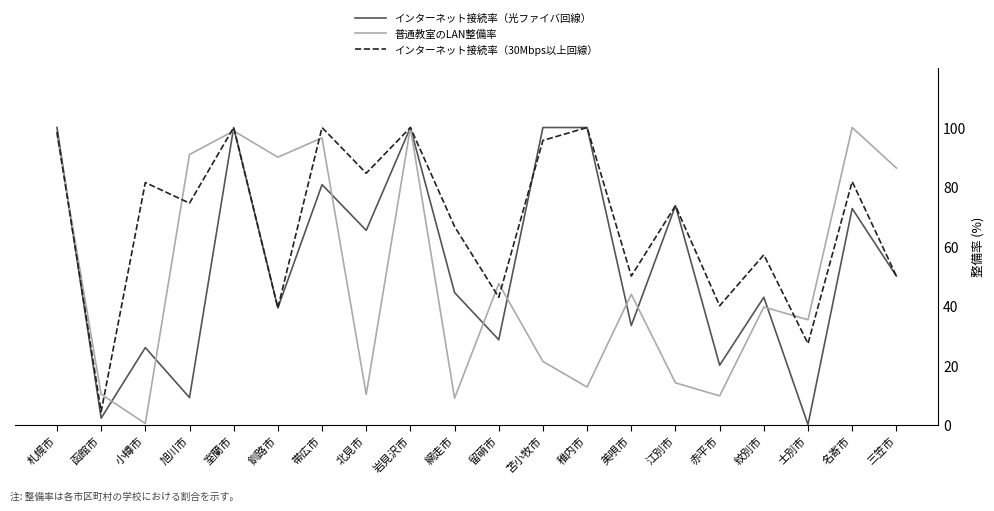

At which label is 普通教室のLAN整備率 closest to 50?

留萌市